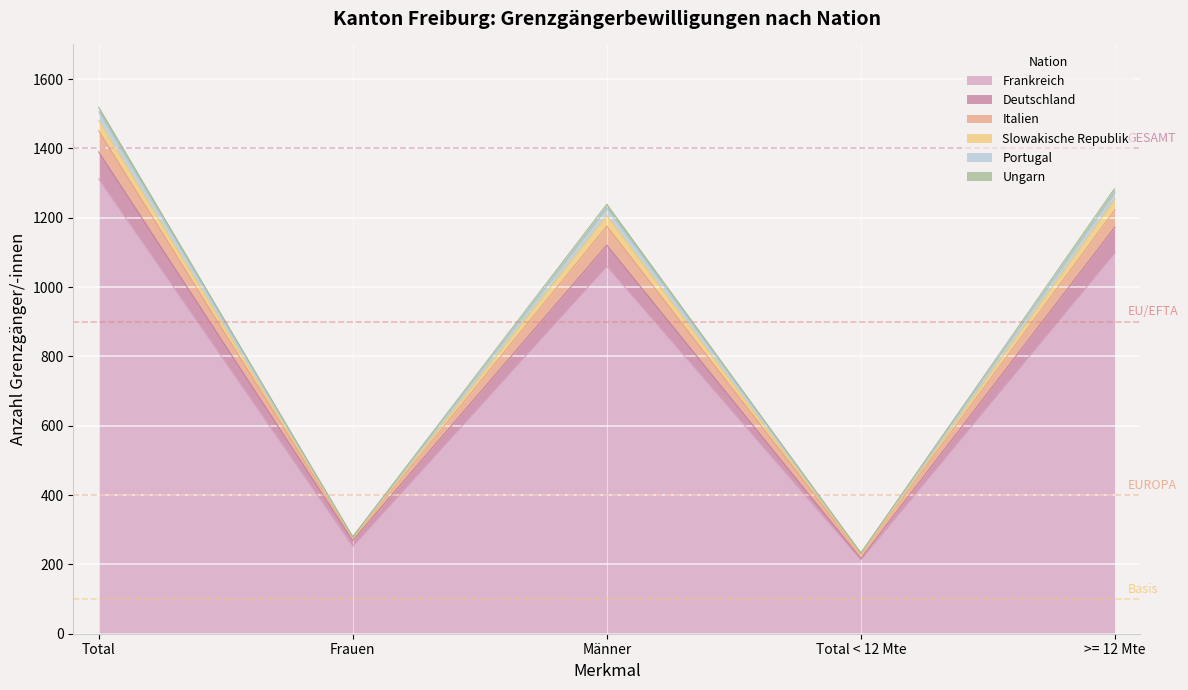

What is the label of the 15th point from the right?

Männer